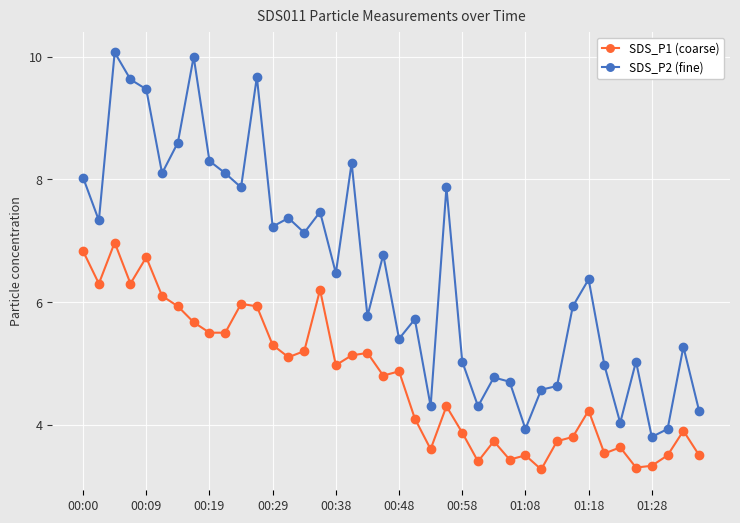

What is the minimum value for SDS_P2 (fine)?

3.8